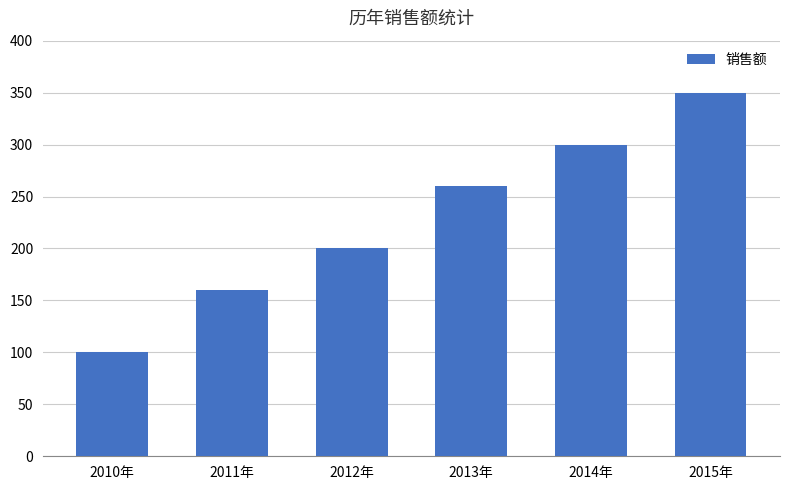

What is the difference between the maximum and minimum values?

250